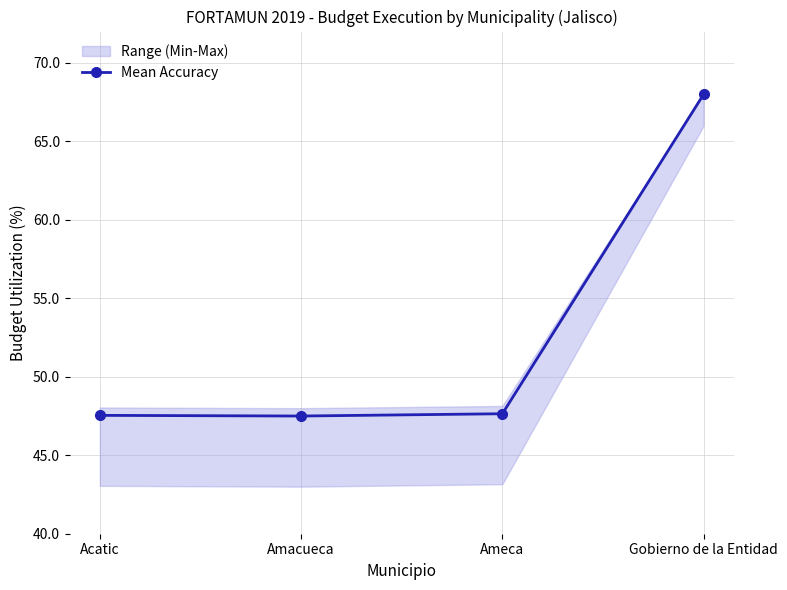

What is the change in value from Amacueca to Gobierno de la Entidad?

+20.5